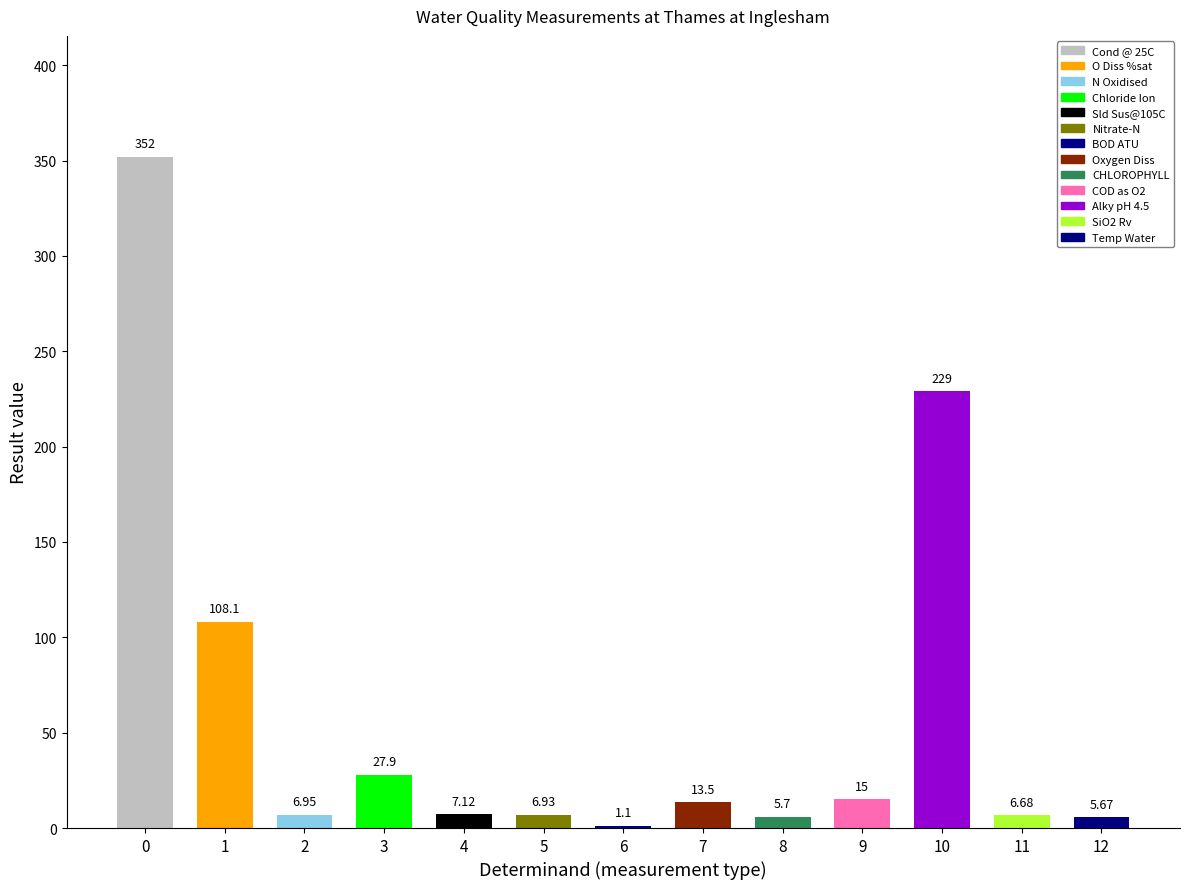

Which has a higher value, 6 or 7?

7